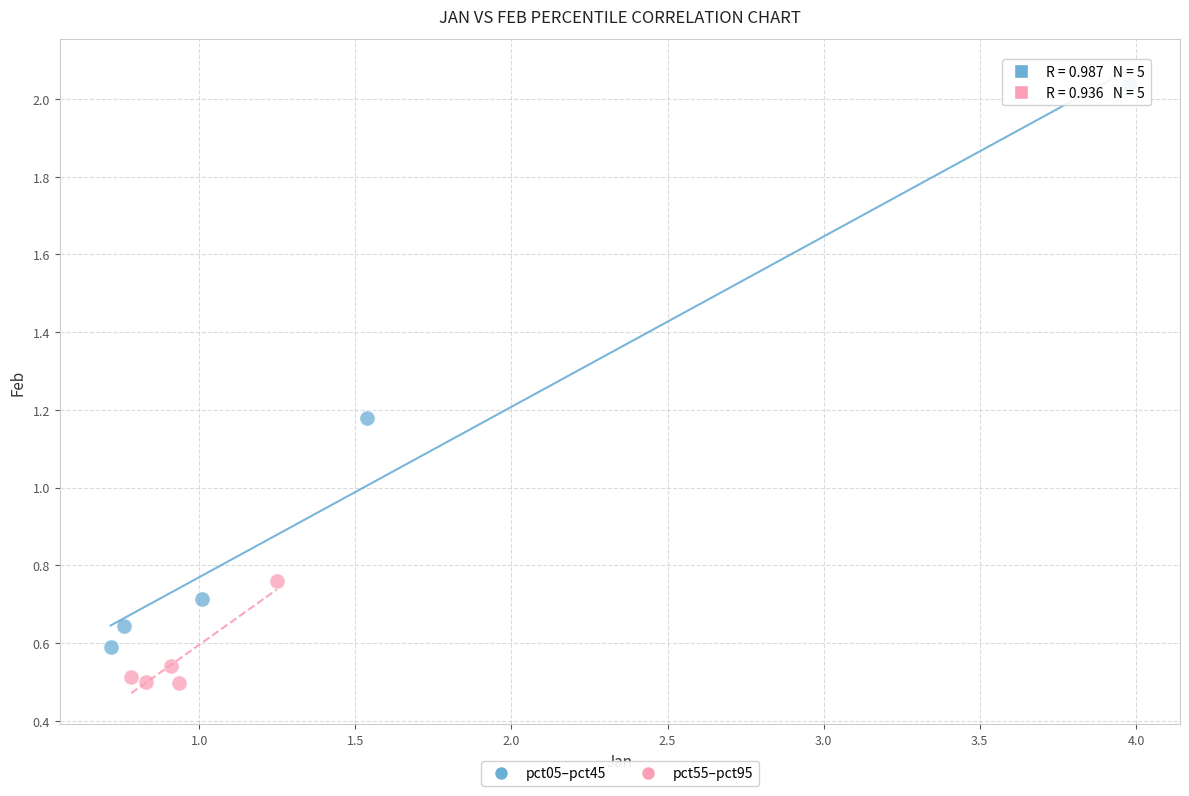

Which series has the largest Y range (max minus min)?

pct05–pct45